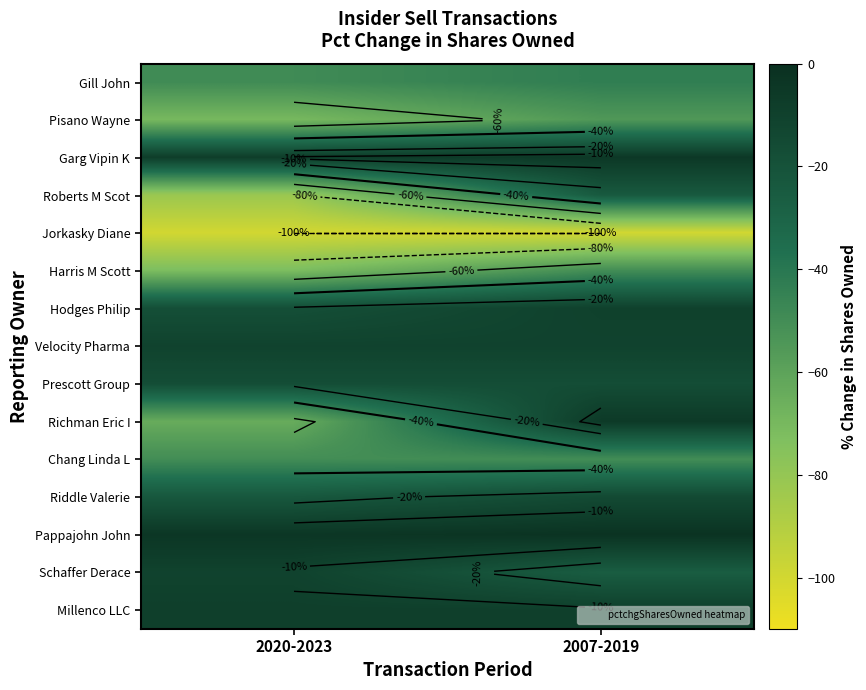

At 2007-2019, list the series in order from largest to smallest.

Pappajohn John, Garg Vipin K, Richman Eric I, Millenco LLC, Hodges Philip, Velocity Pharma, Riddle Valerie, Prescott Group, Roberts M Scot, Schaffer Derace, Gill John, Harris M Scott, Chang Linda L, Pisano Wayne, Jorkasky Diane